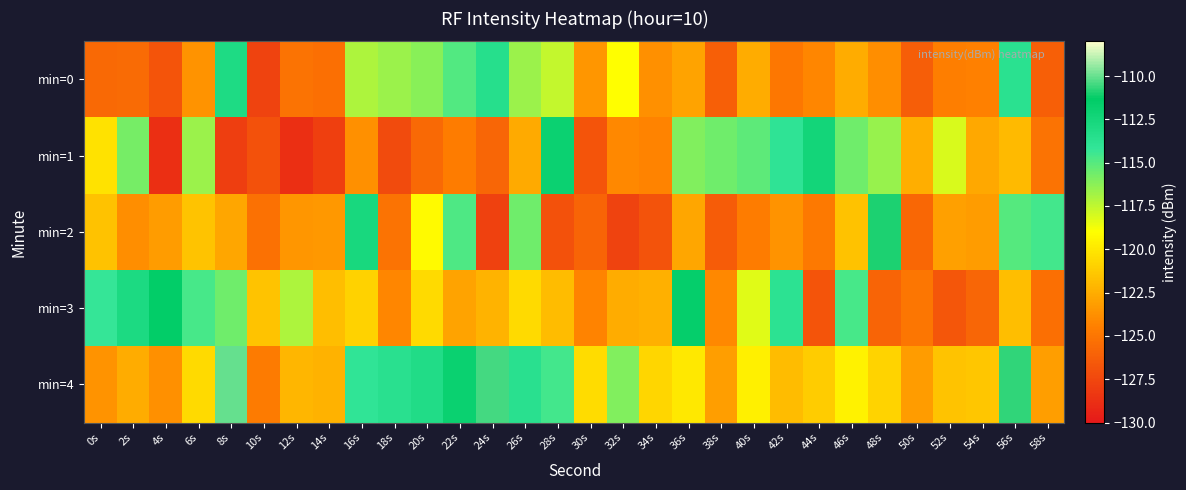

At 22s, list the series in order from largest to smallest.

min=4, min=2, min=0, min=3, min=1